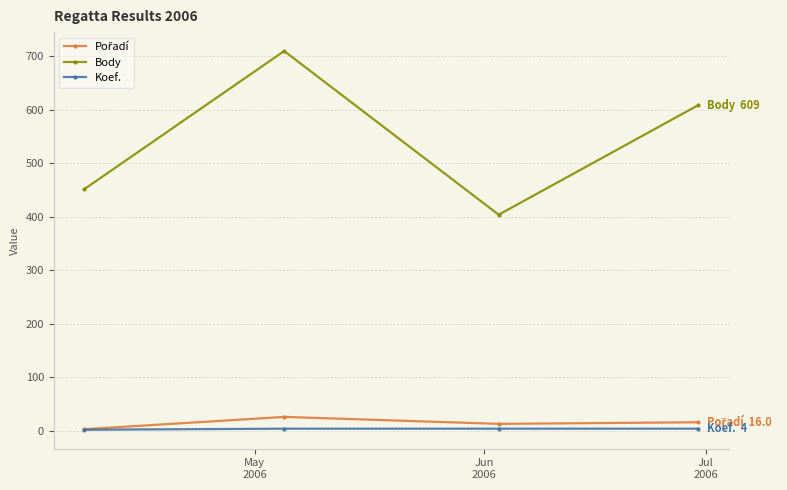

Is this an area chart (filled region under the line)?

No